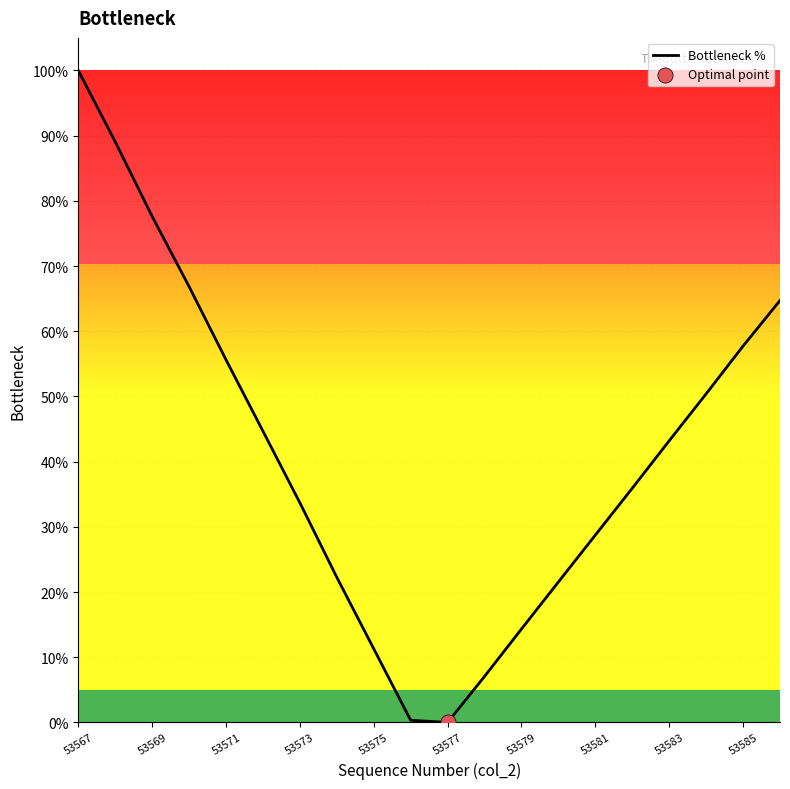

What is the maximum value shown in the chart?

100.0